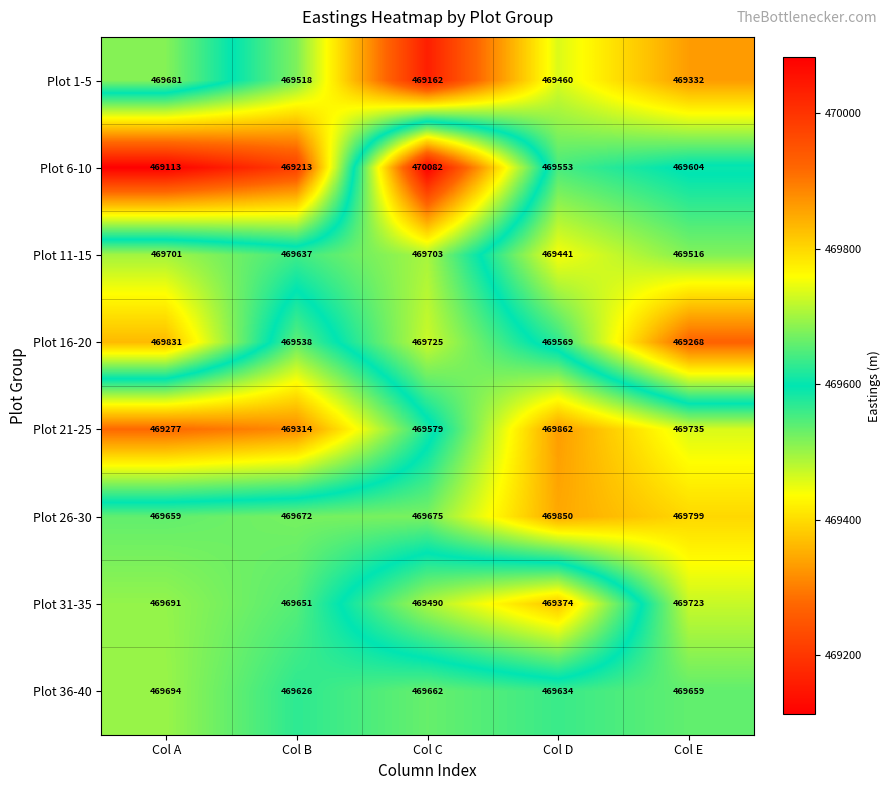

True or false: Plot 16-20 has a value of 167319 at Col C.

False